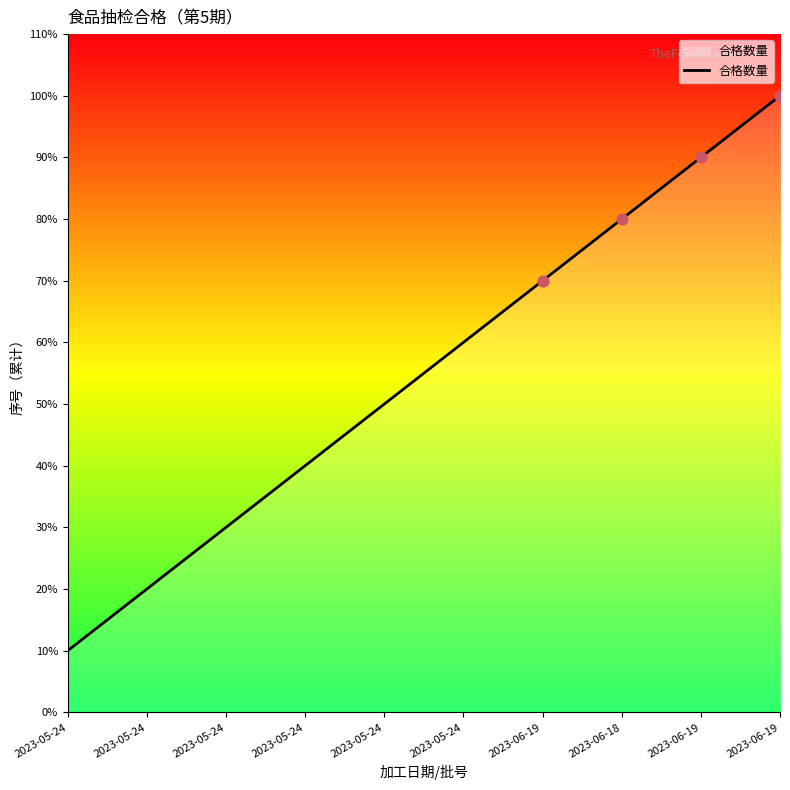

What is the change in value from 2023-05-24 to 2023-06-19?

+4